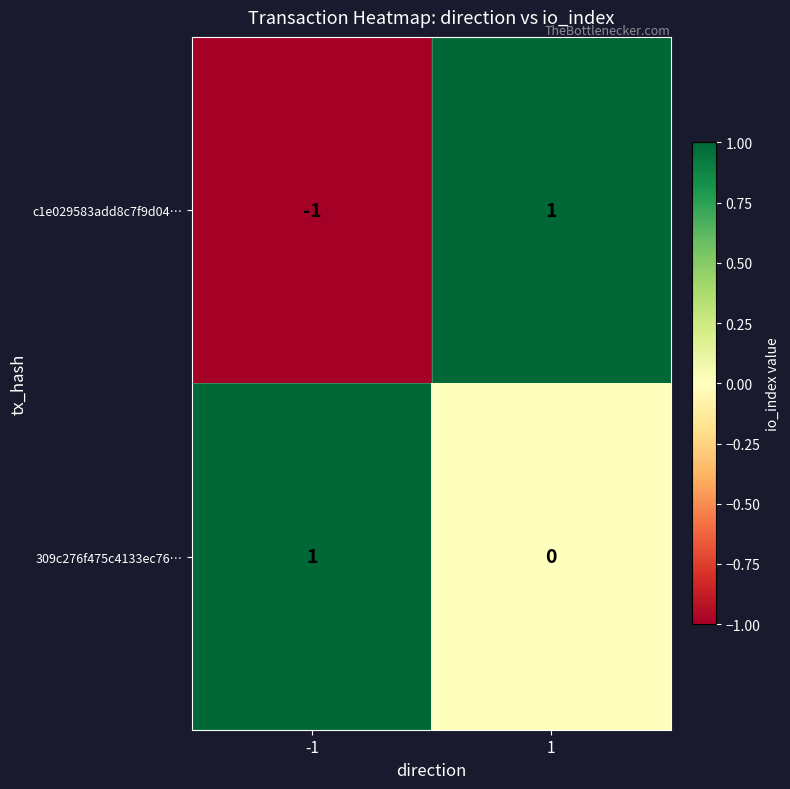

Which series changed the most between -1 and 1?

c1e029583add8c7f9d04…